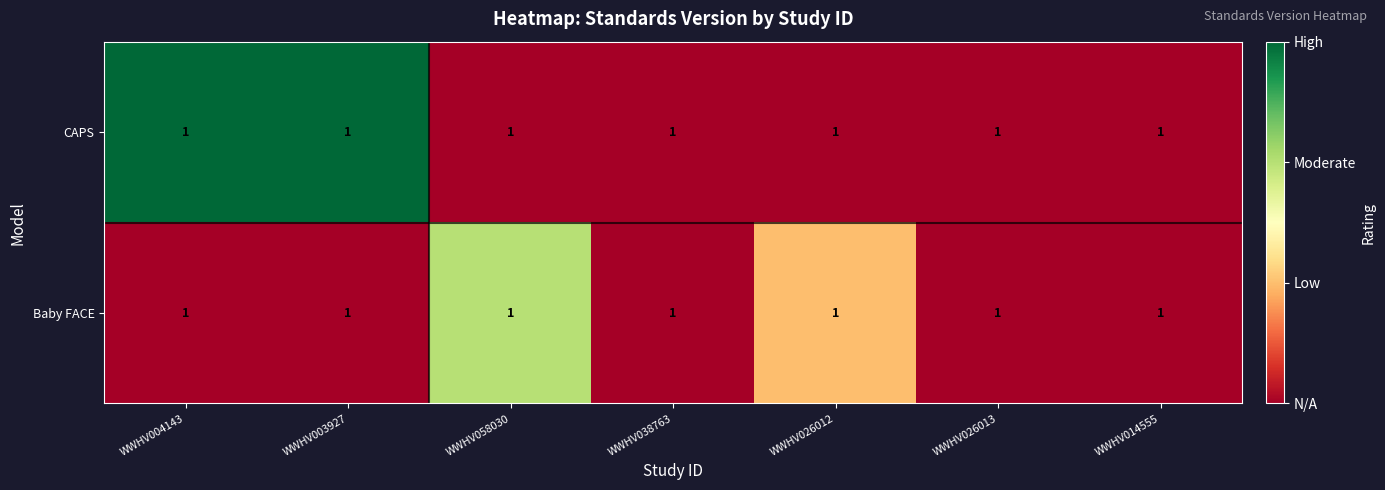

Which category has the lowest value in the Baby FACE series?

WWHV004143